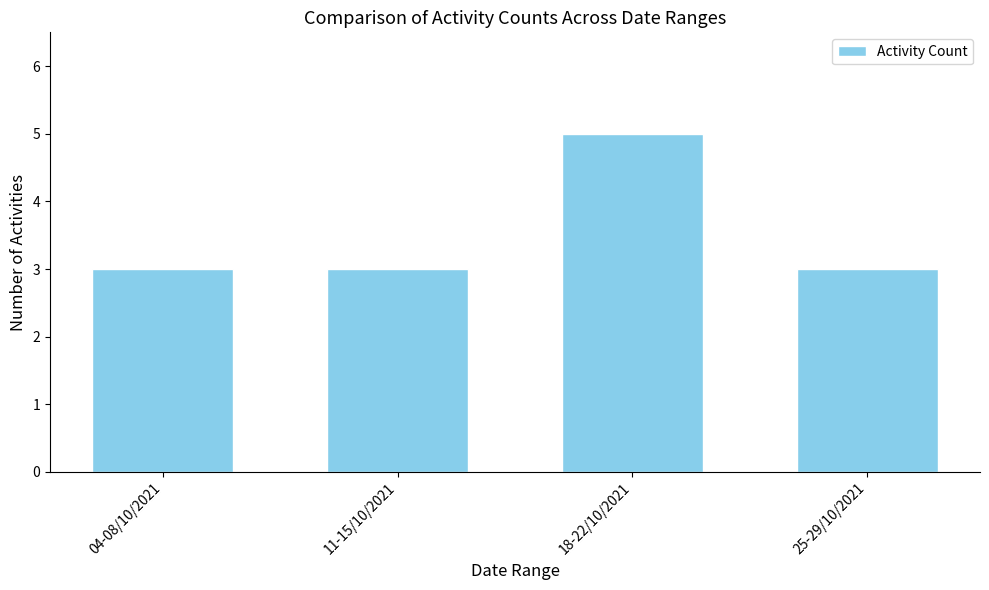

The chart shows a value of 3 at 25-29/10/2021. True or false?

True